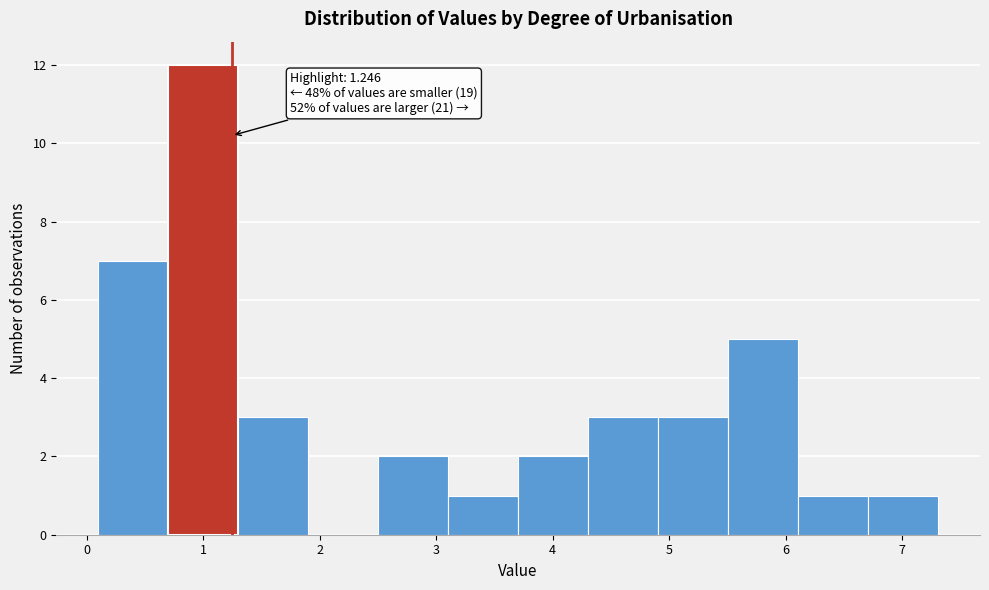

Which range on the x-axis has the tallest bar?

0.7 to 1.3